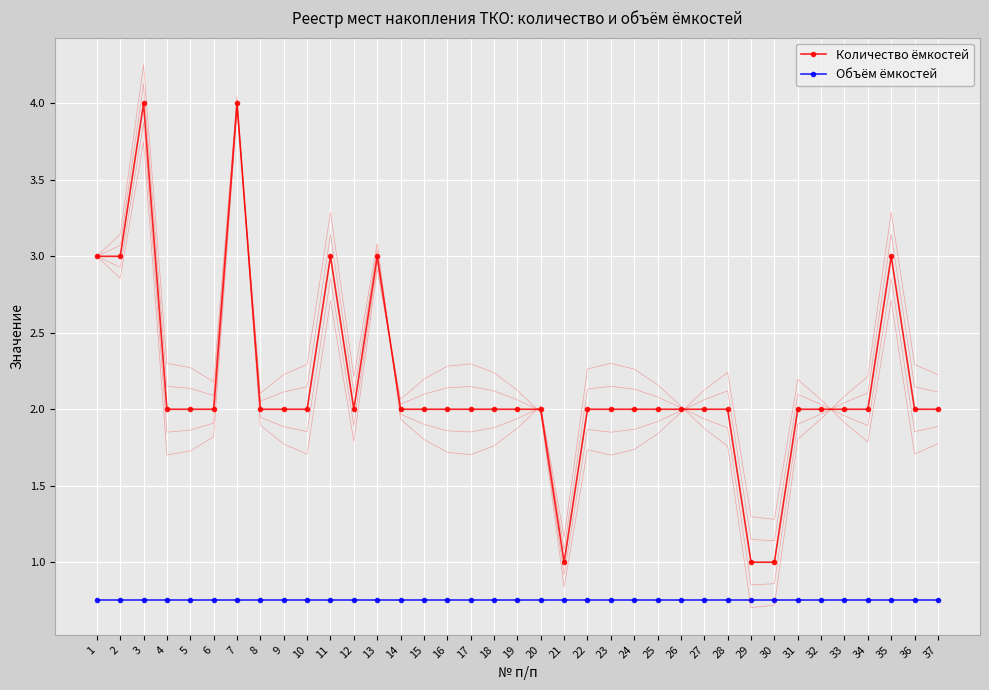

The value of Объём ёмкостей at 25 is 1.1. True or false?

False